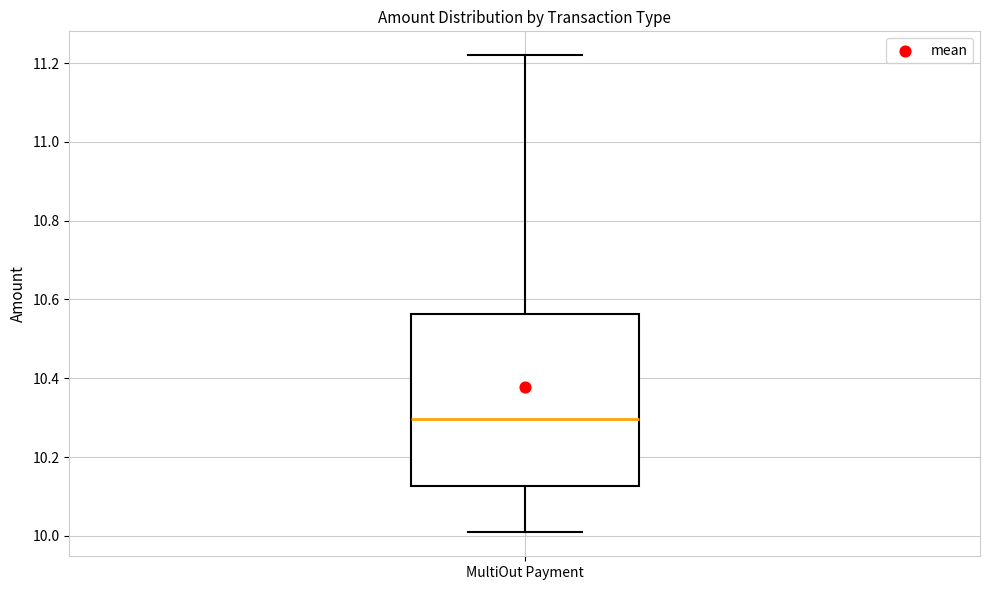

Where does the median line of the box for MultiOut Payment sit on the y-axis? The values are not printed on the chart, so give them approximately, as read against the axis.

10.30